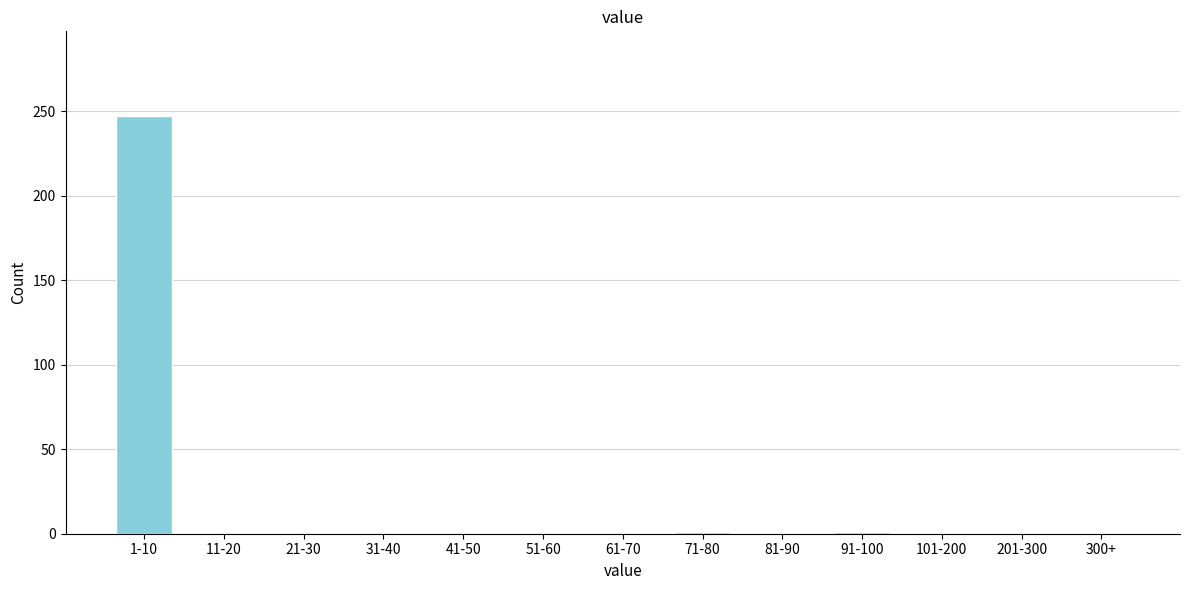

At which category does the chart reach its peak across all series?

1-10